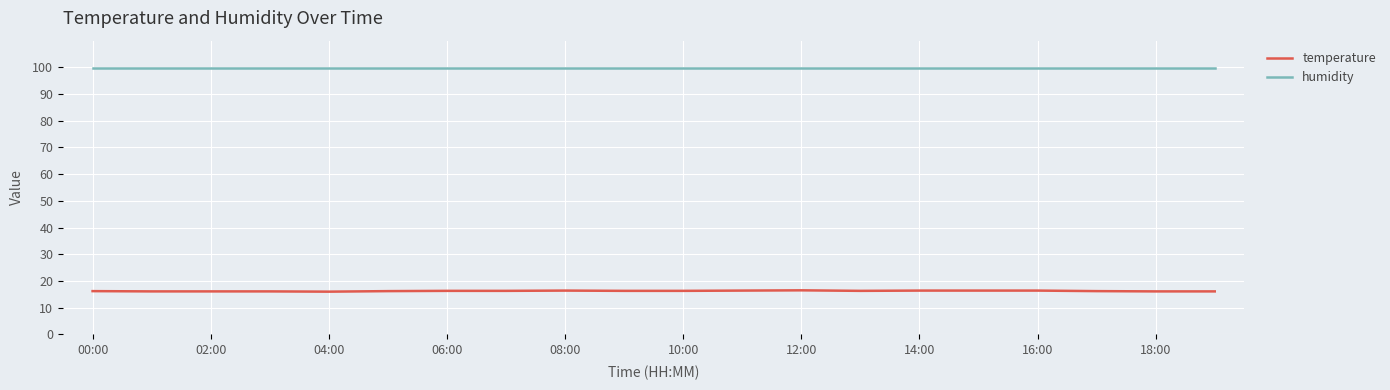

True or false: humidity and temperature intersect in this chart.

False